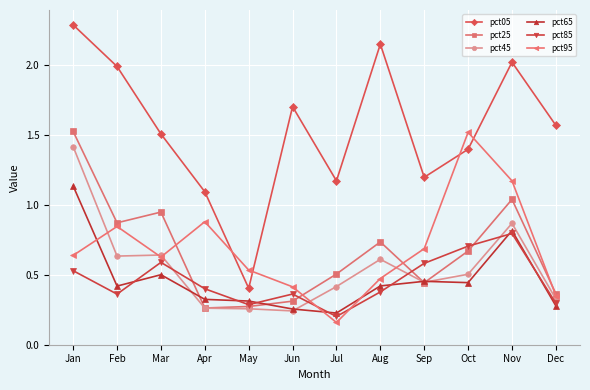

Is it true that pct65 equals 0.3 at Mar?

False